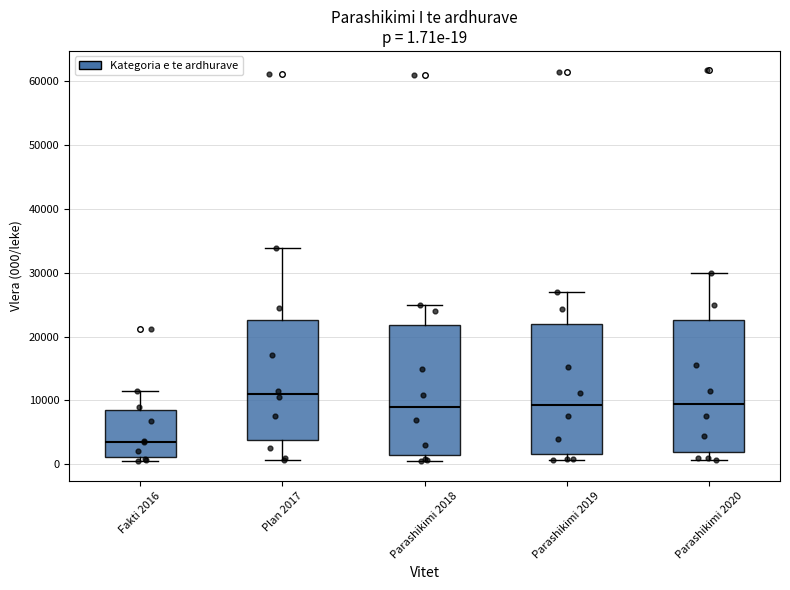

Which box's median line is the lowest?

Fakti 2016